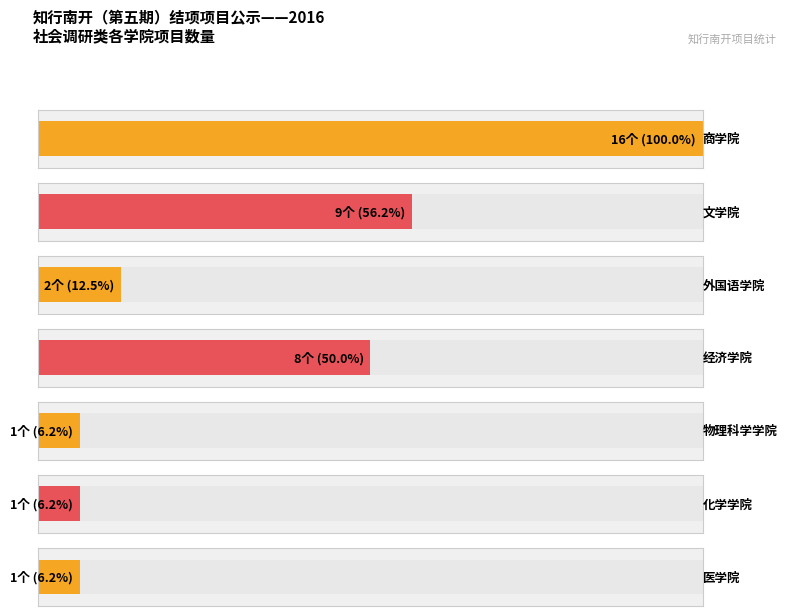

What is the label of the 2nd bar from the right?

化学学院